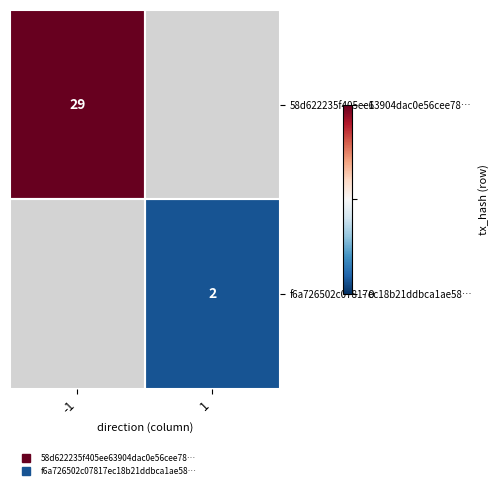

Which label corresponds to the largest value in the chart?

-1